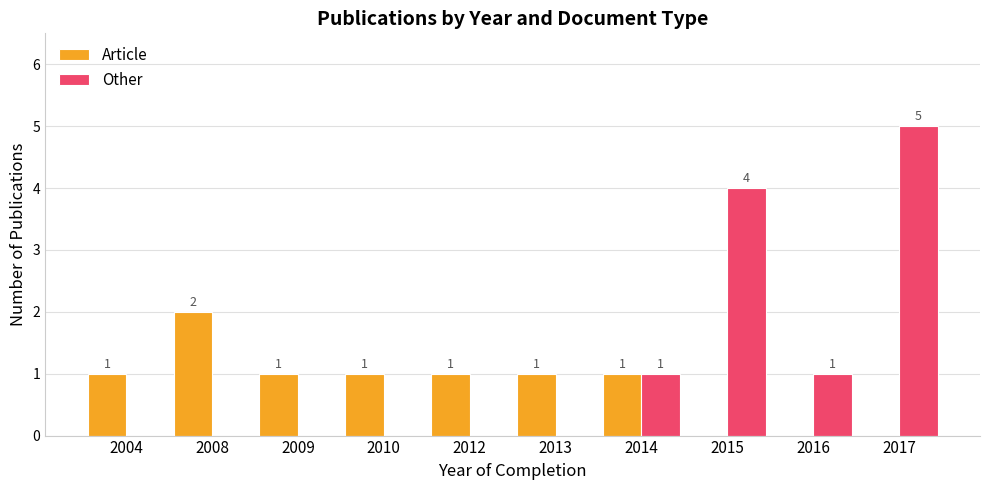

How many Other values are between 0 and 1?

8